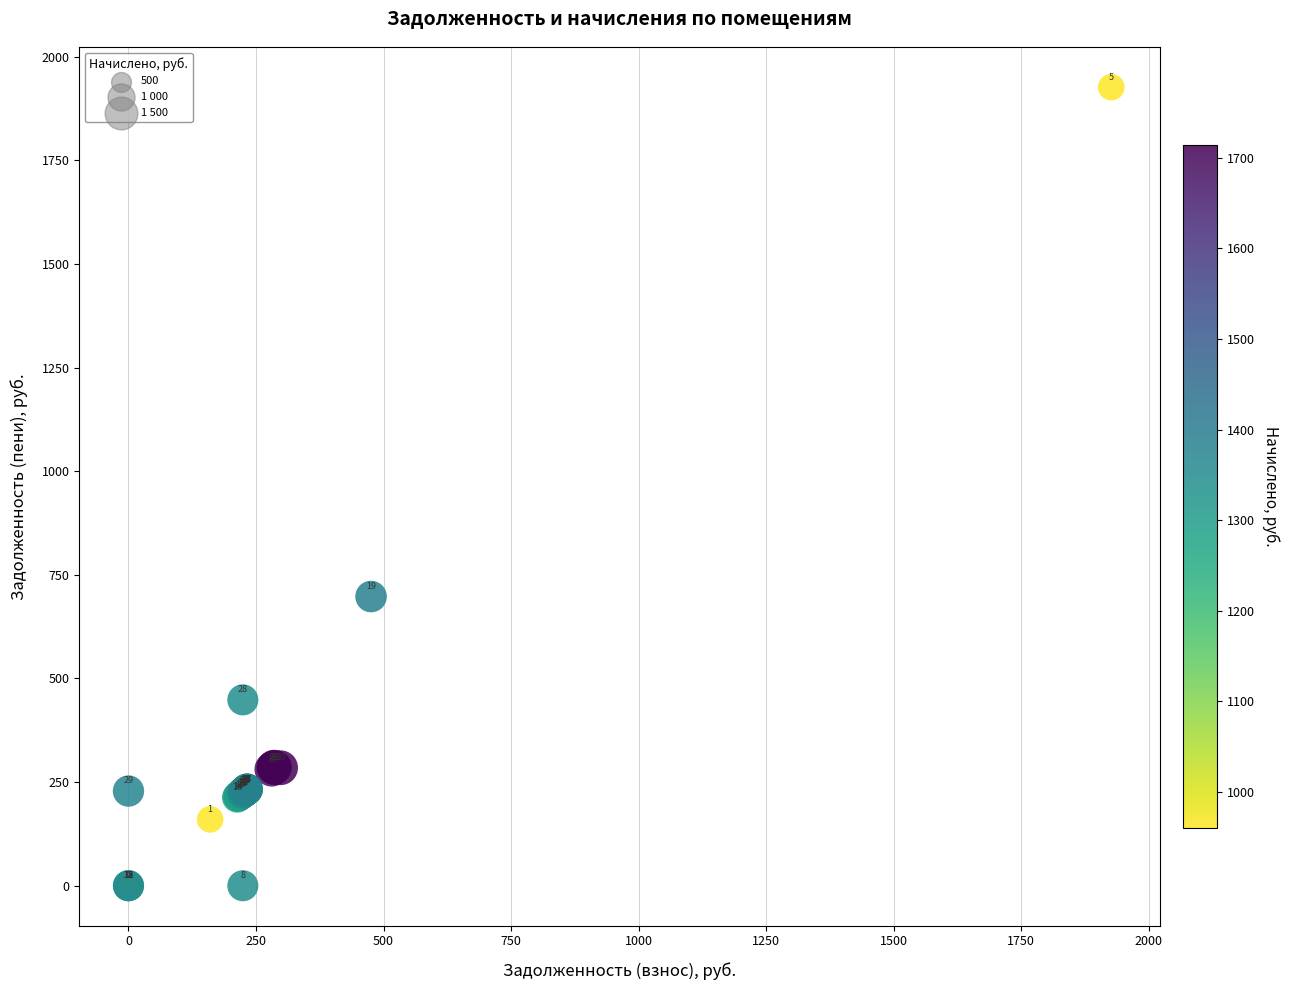

What Y value in the scatter plot is closest to 963?

697.6